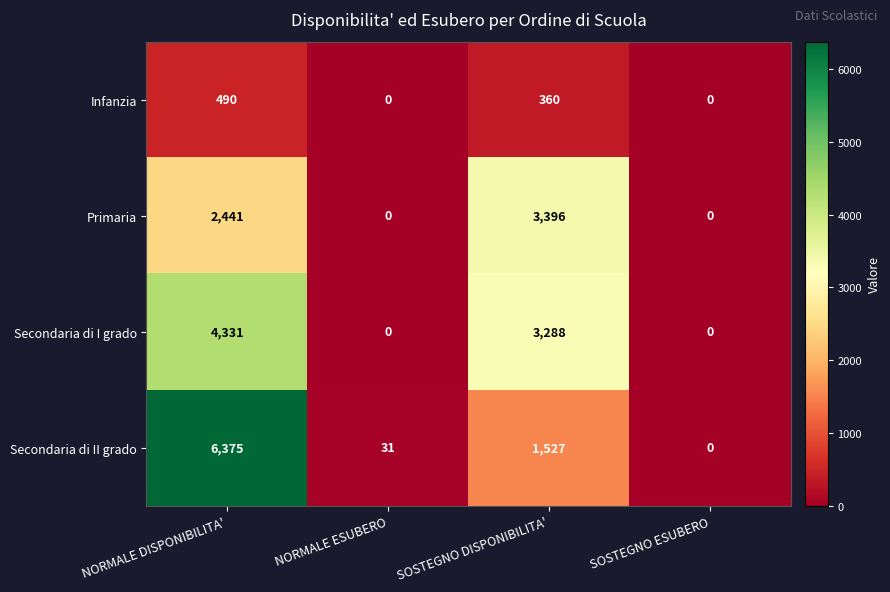

At which label is Infanzia closest to 245?

SOSTEGNO DISPONIBILITA'